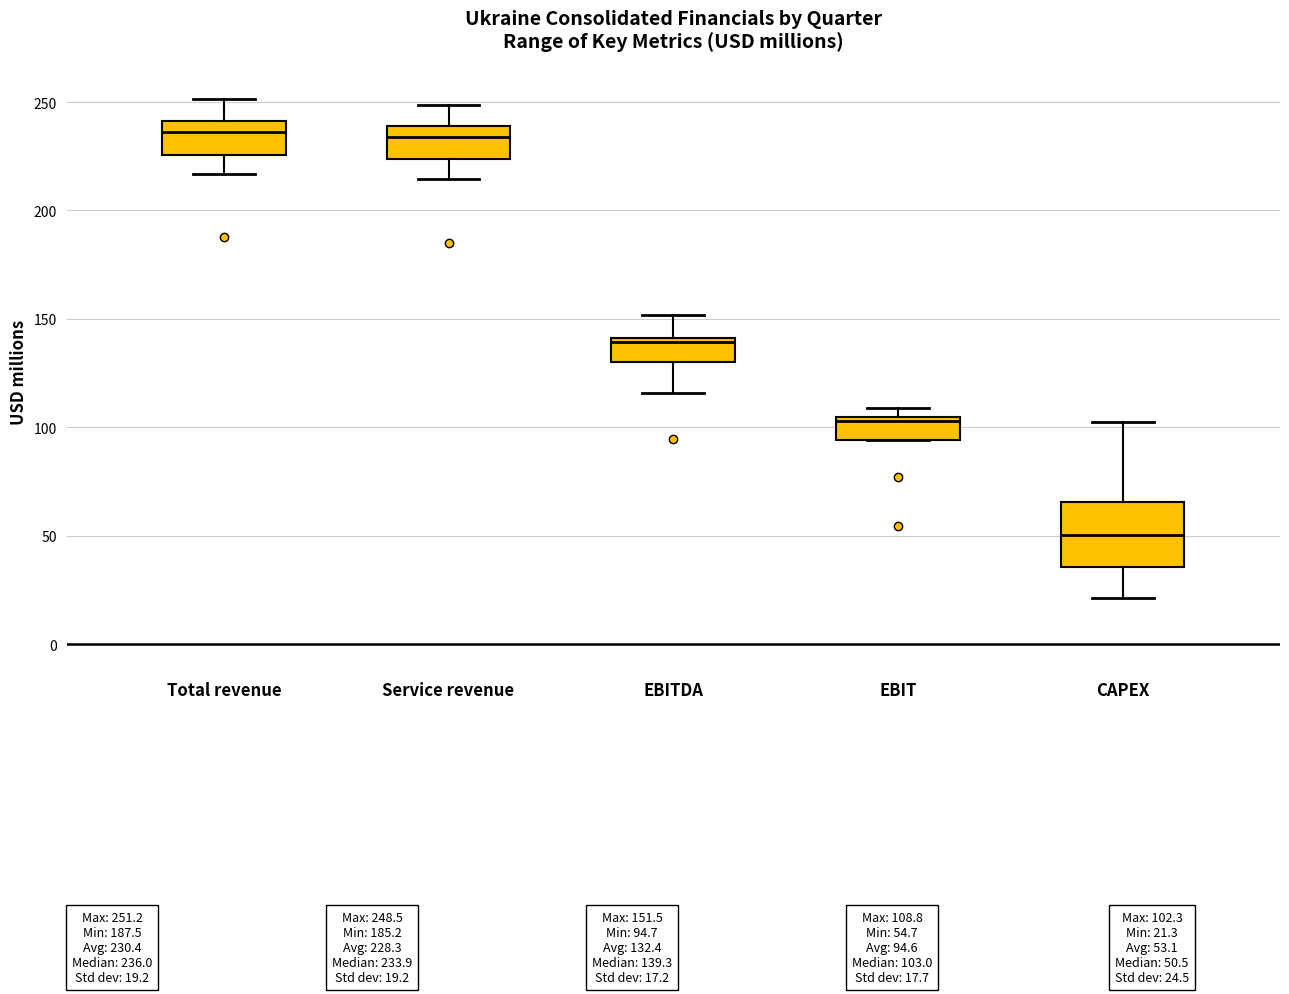

Reading left to right, transcribe this box plot: for each box, give where its median line is, the range the box spans, and where its two whiskers end, as read against the y-axis. The values are not printed on the chart, so give them approximately, as read against the axis.

Total revenue: median 235, box 225 to 240, whiskers 215 to 250
Service revenue: median 235, box 225 to 240, whiskers 215 to 250
EBITDA: median 140 (just below the box's upper edge), box 130 to 140, whiskers 115 to 150
EBIT: median 105 (just below the box's upper edge), box 95 to 105, whiskers 95 to 110
CAPEX: median 50, box 35 to 65, whiskers 20 to 100